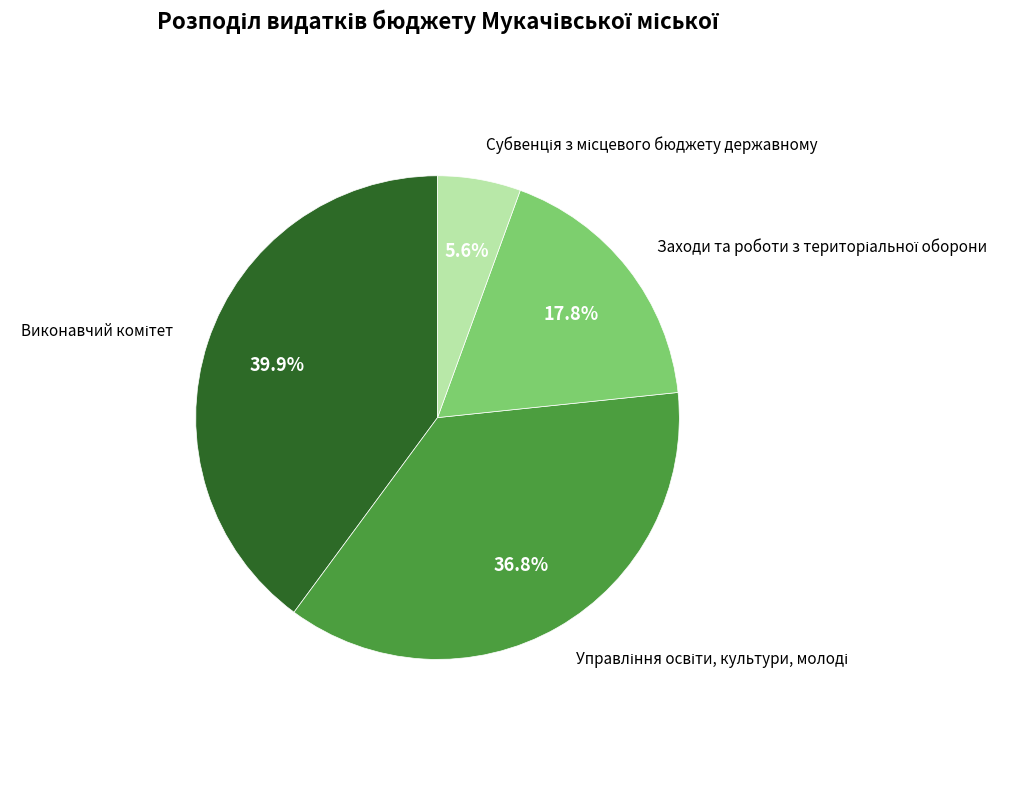

Is there a majority slice in this chart?

No